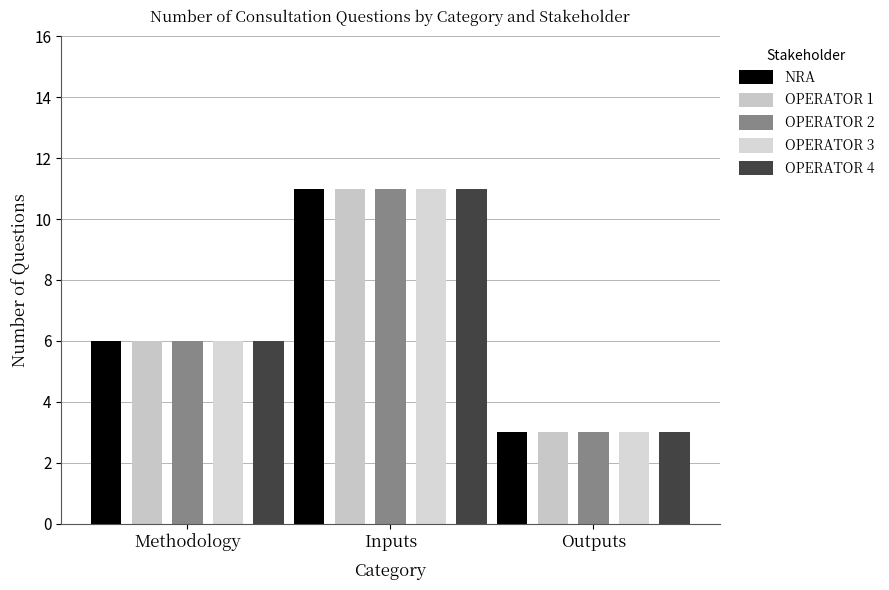

At which label is OPERATOR 1 closest to 7?

Methodology